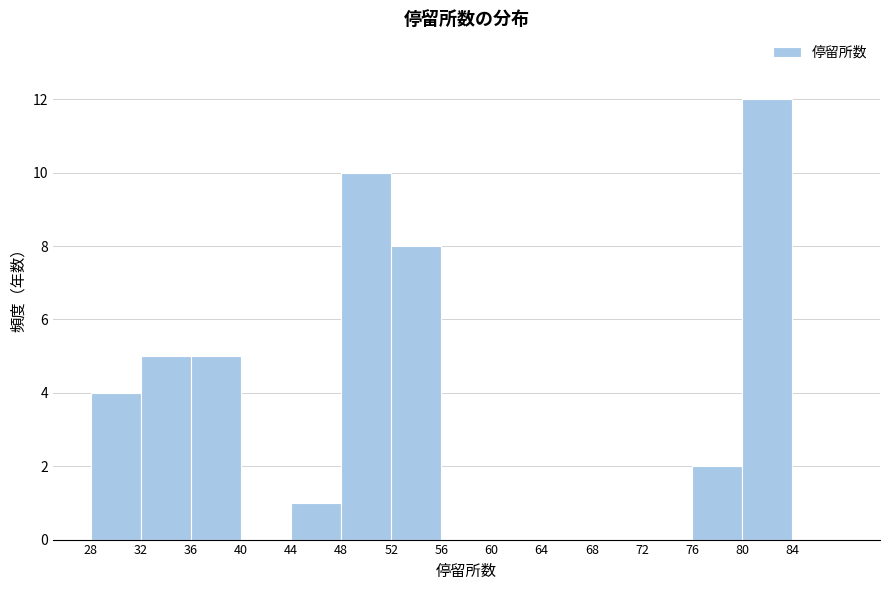

Which range on the x-axis has the tallest bar?

80 to 84